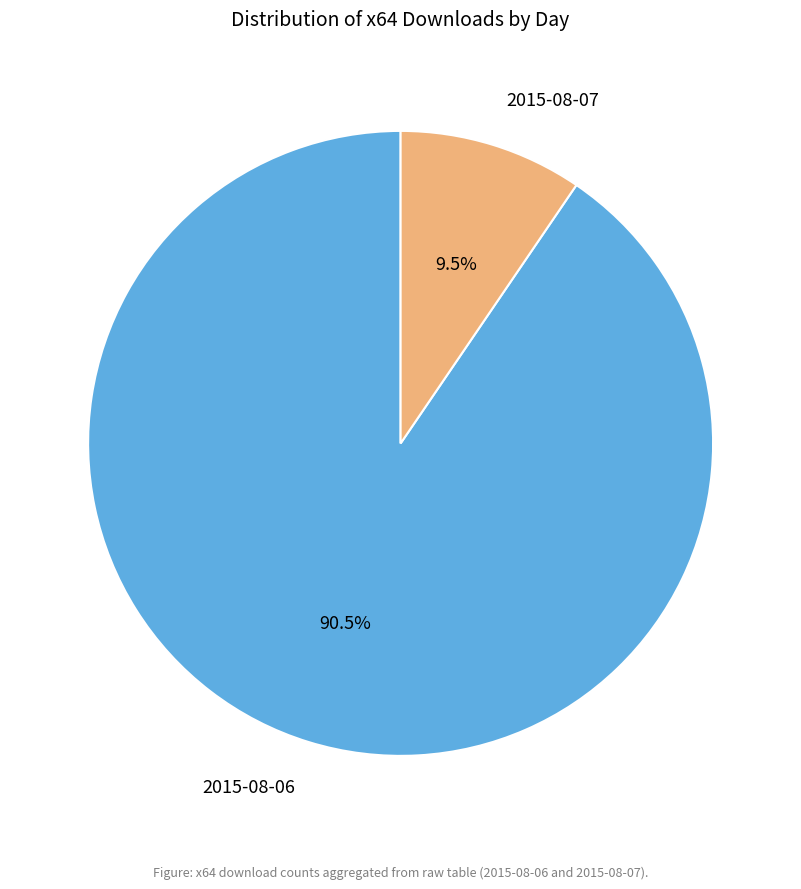

To the nearest percent, what is the difference between the 2015-08-07 and 2015-08-06 slice percentages?

81%